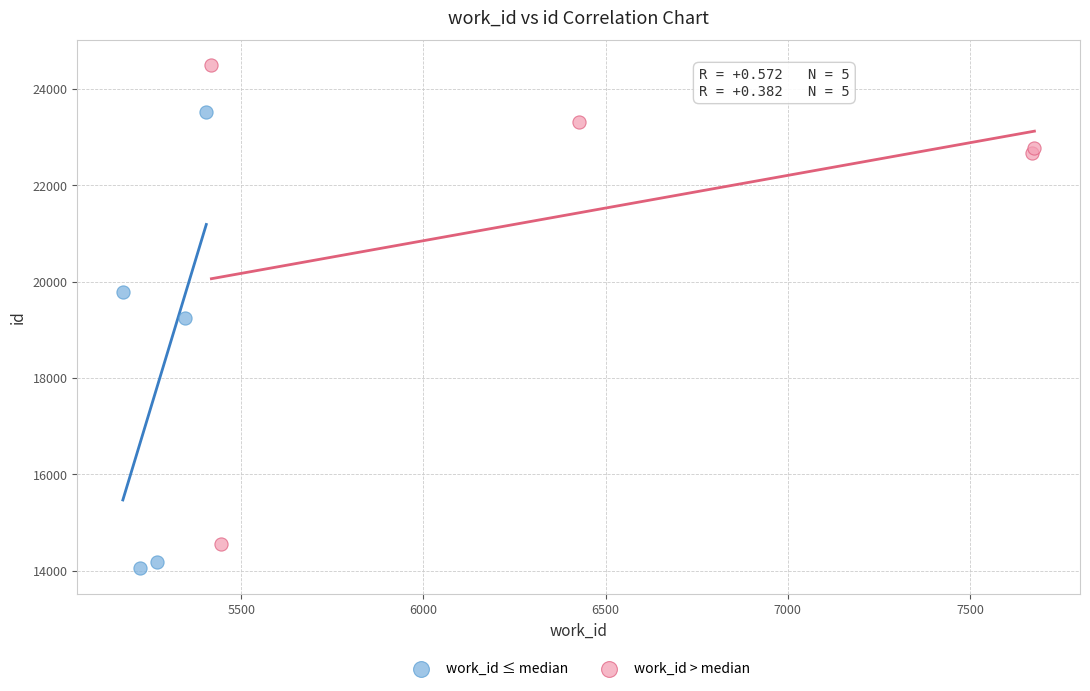

Which series has the largest Y range (max minus min)?

work_id > median